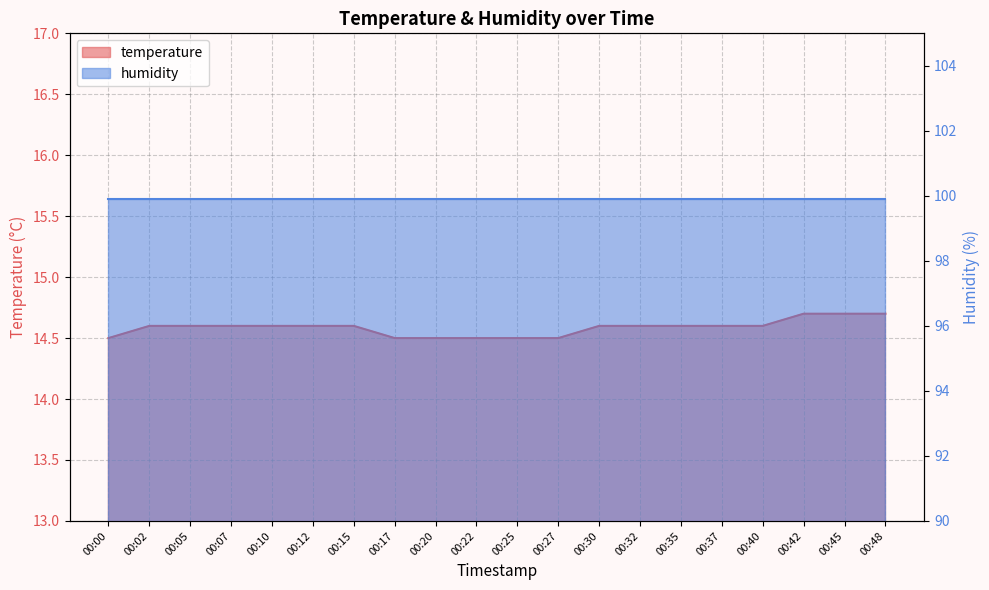

What is the change in value from 00:27 to 00:45?

+0.2